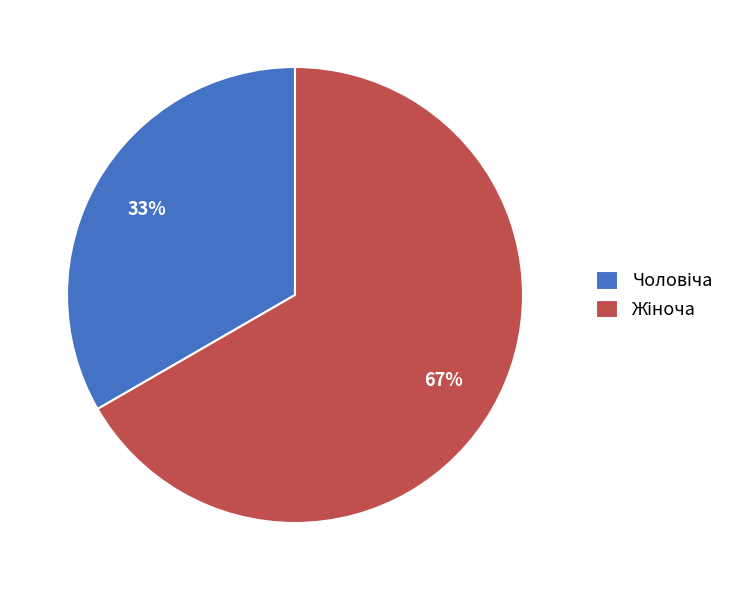

To the nearest percent, what is the average slice percentage?

50%